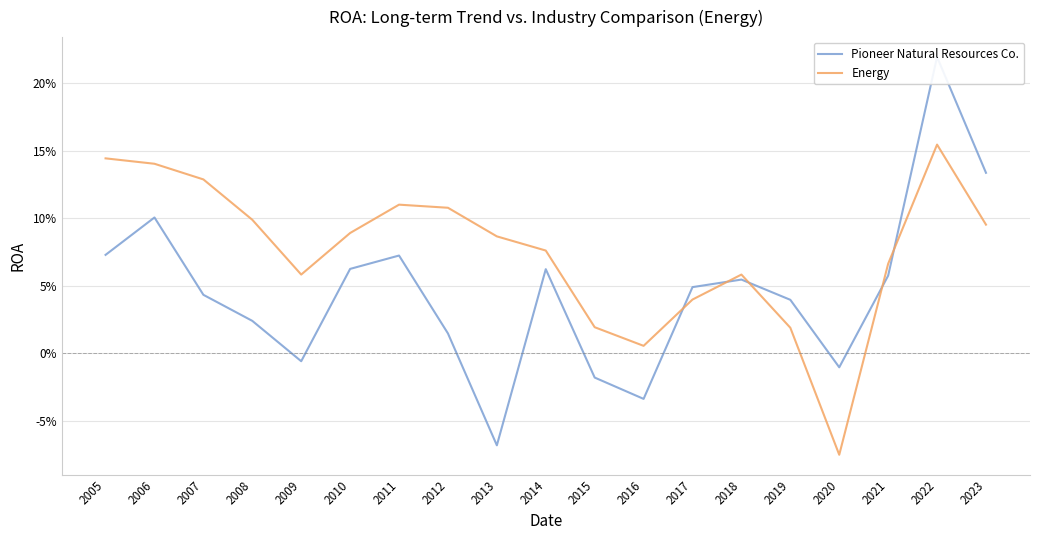

What is the total value across all series at 2017?

0.1